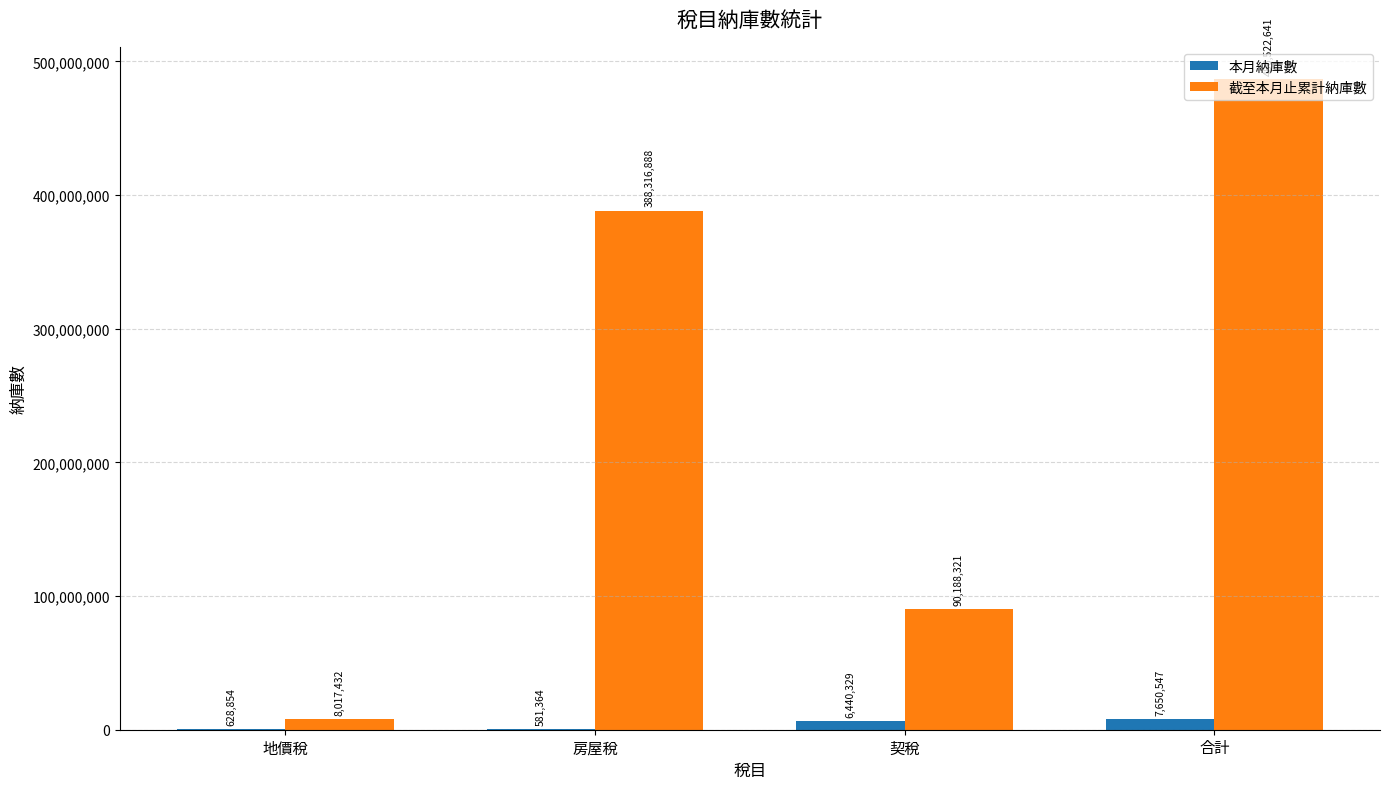

True or false: 截至本月止累計納庫數 has a value of 251412675 at 房屋稅.

False